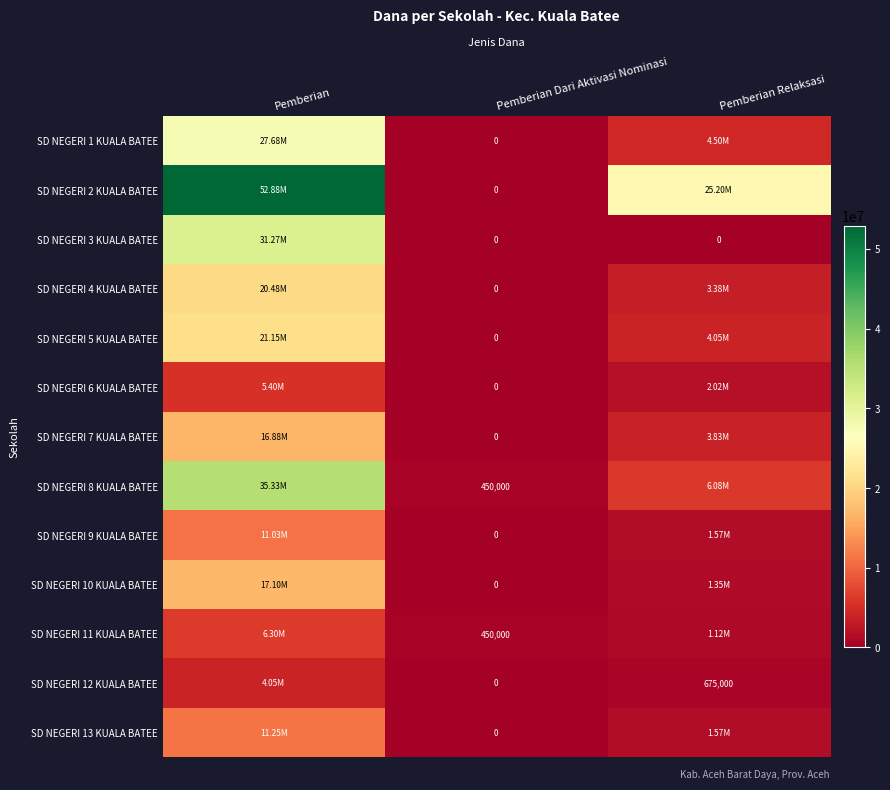

What is the difference between the highest and lowest values at Pemberian Dari Aktivasi Nominasi?

450000